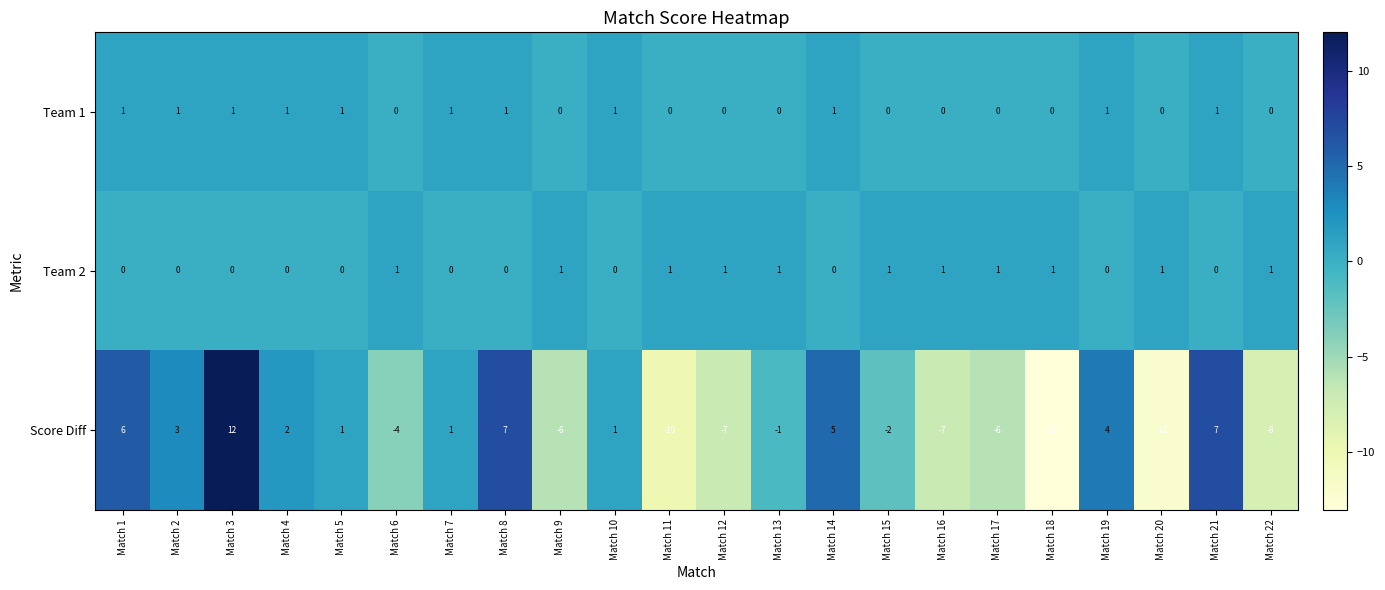

What is the difference between the Score Diff values at Match 6 and Match 11?

6